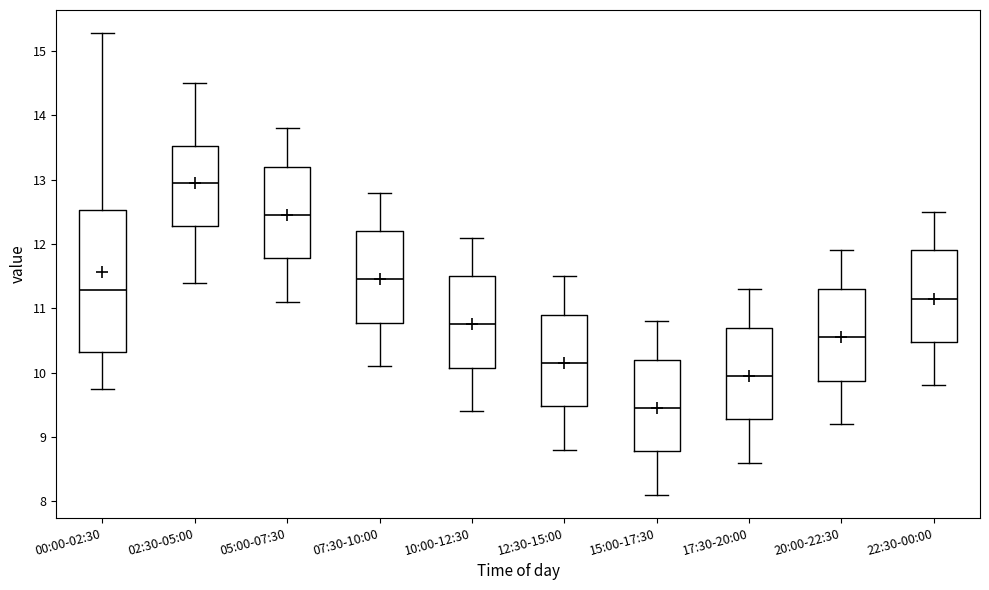

Which box is the tallest, from its lower edge to its upper edge?

00:00-02:30